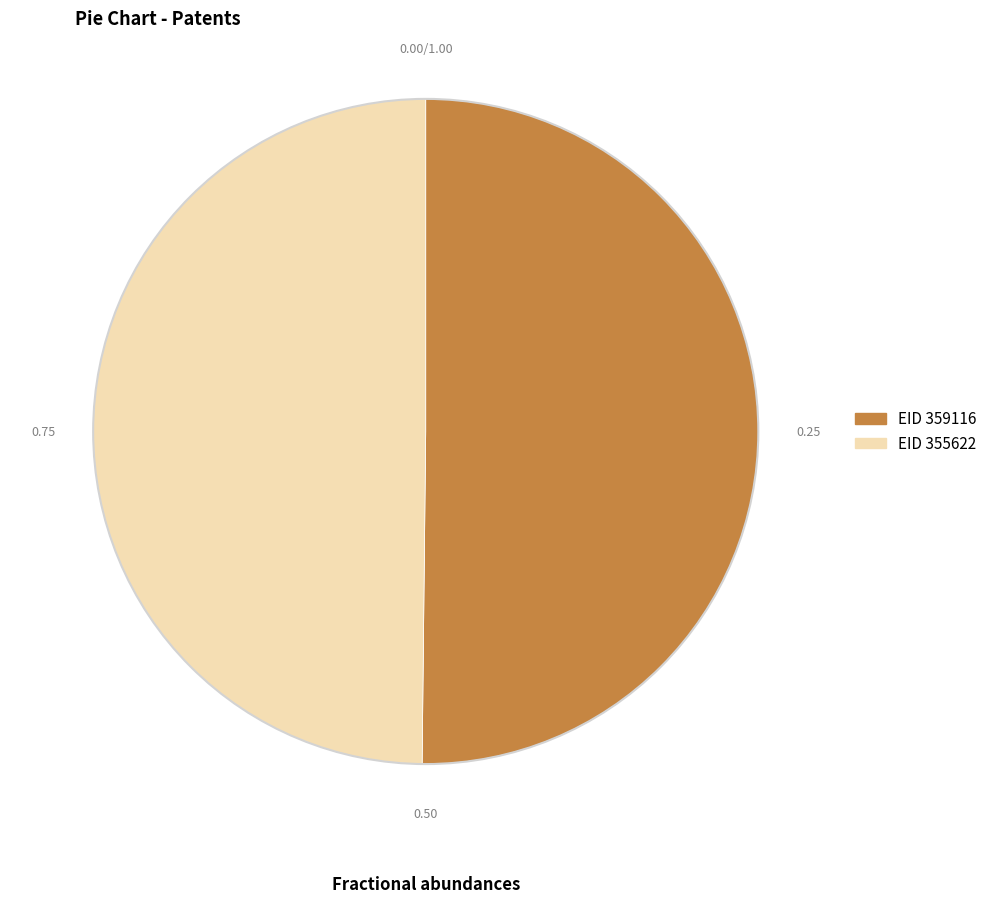

How many segments does this pie chart have?

2